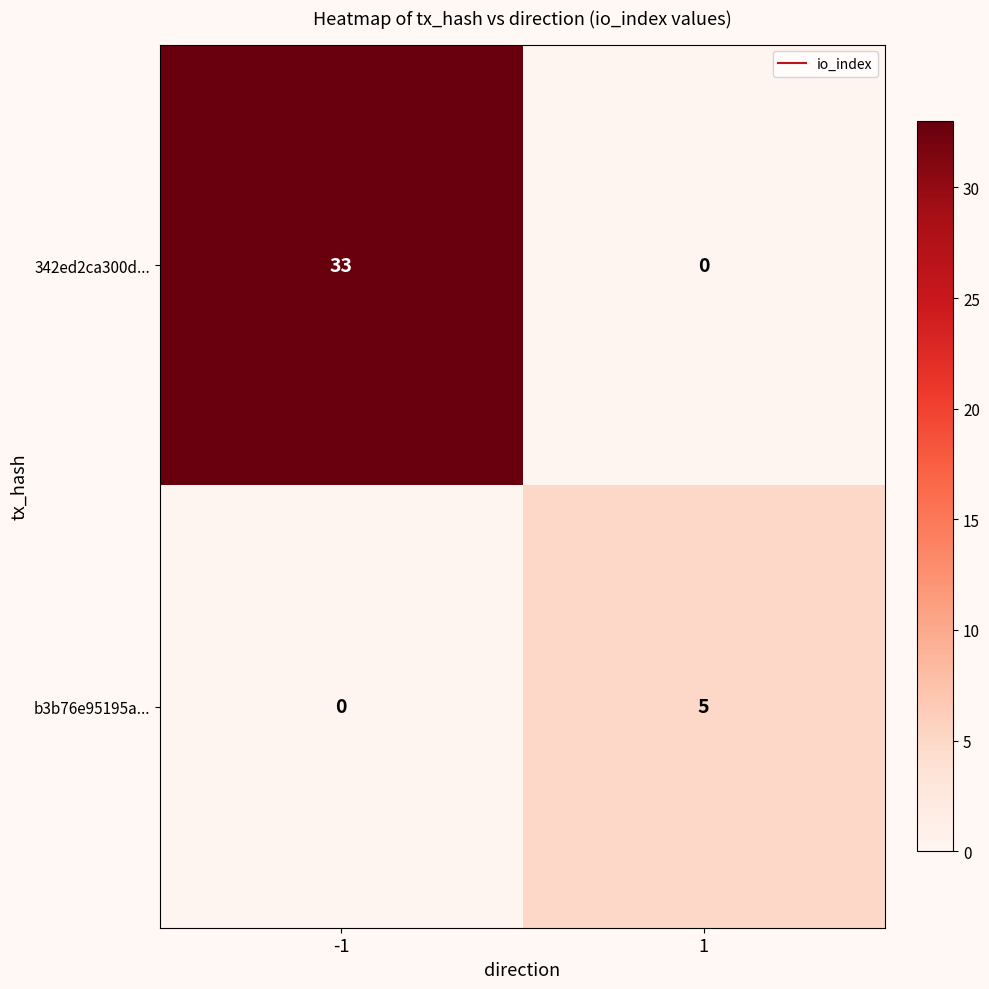

What is the difference between the 342ed2ca300d... values at 1 and -1?

33